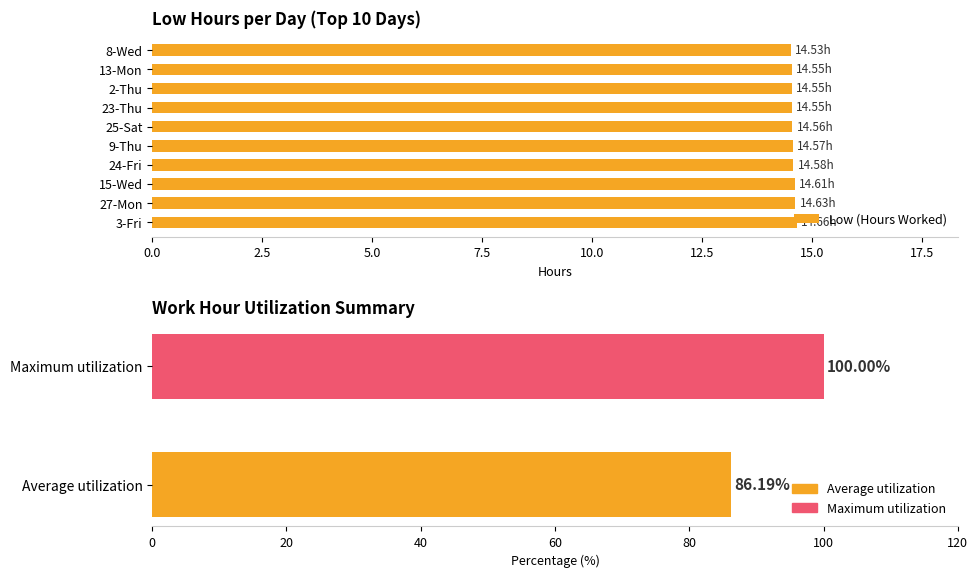

What is the difference between the maximum and minimum values?

0.1